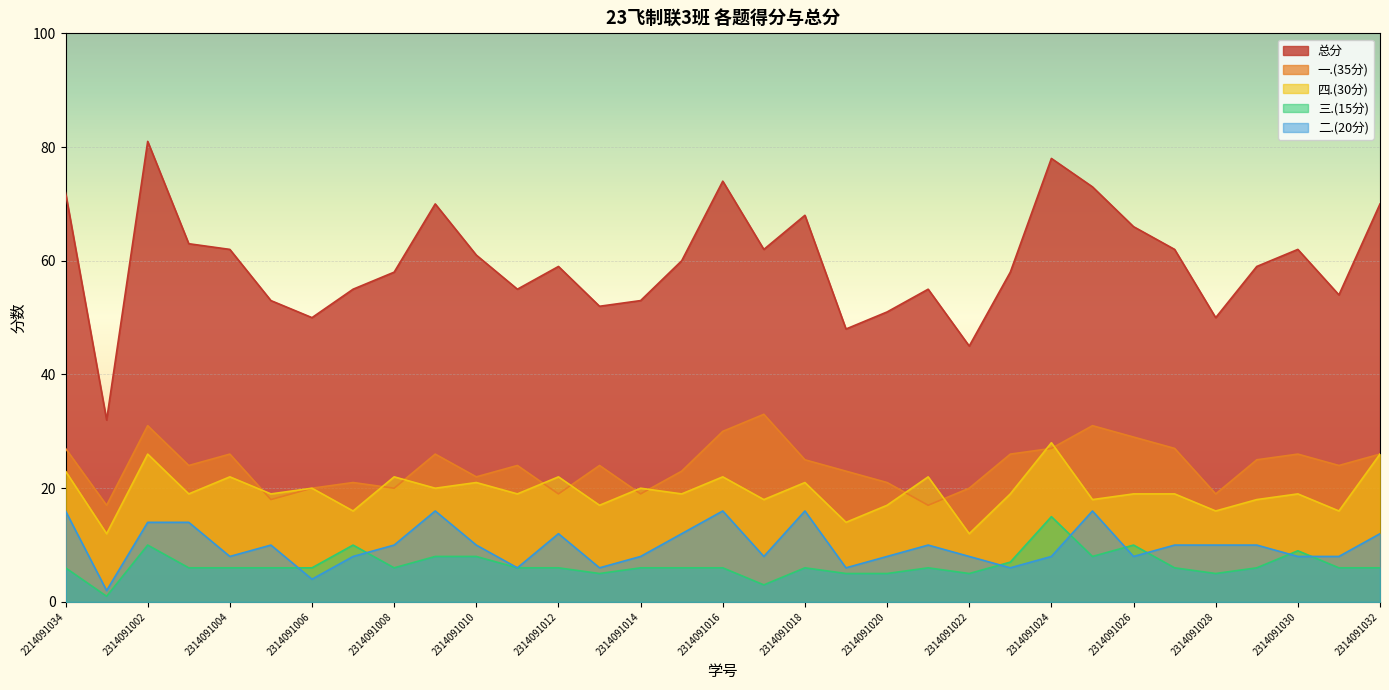

Which has a higher value, 2314091026 or 2314091023?

2314091026